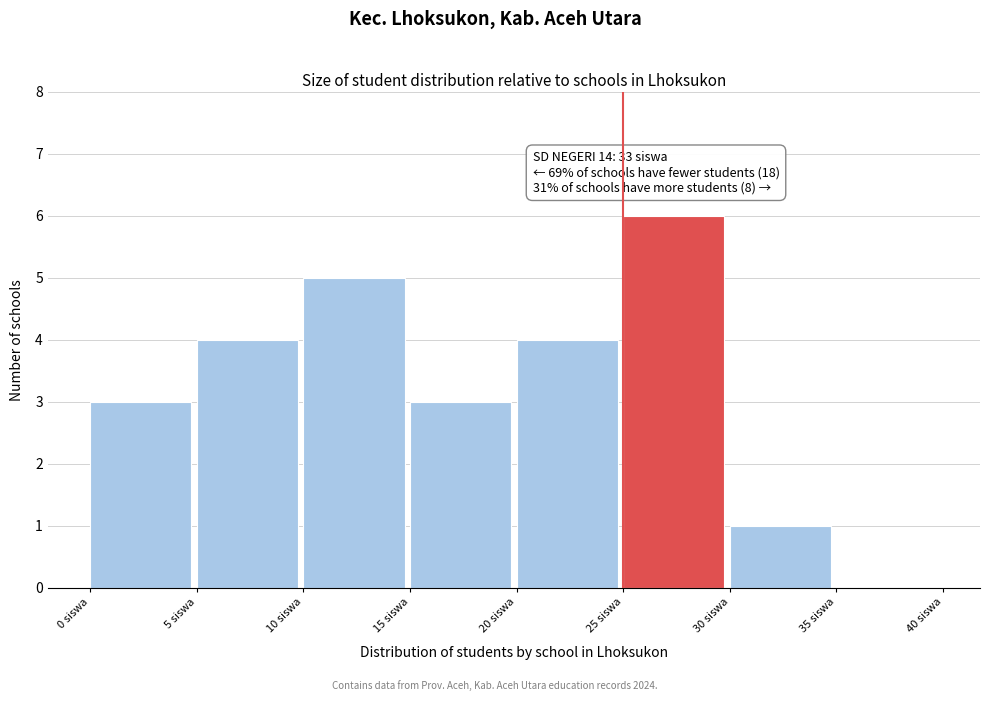

Over which range of the x-axis is the bar tallest?

25 to 30